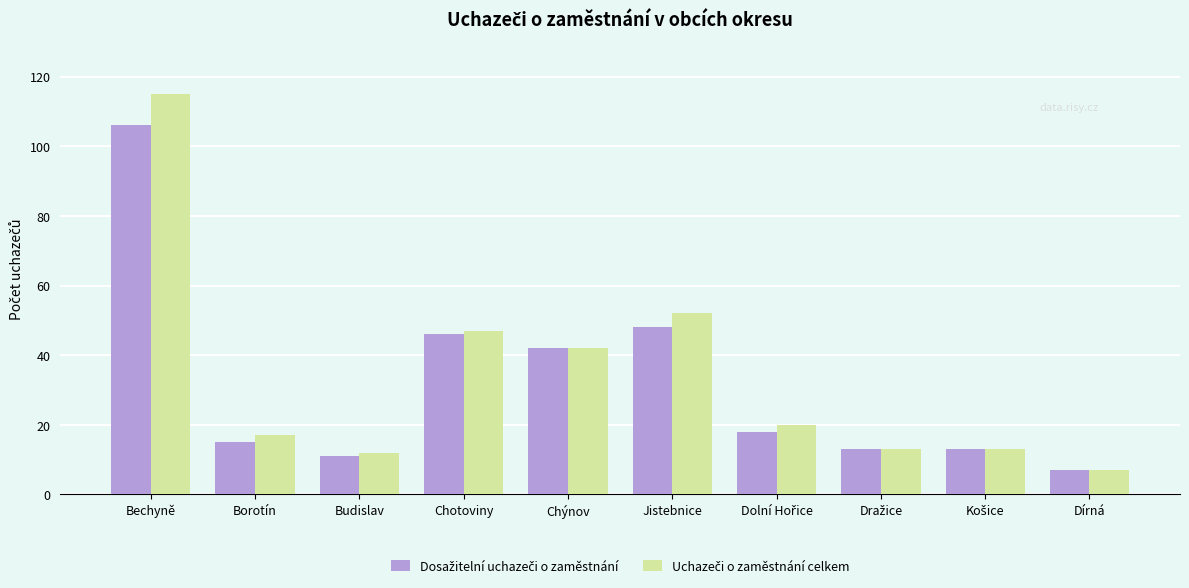

What is the greatest value displayed?

115